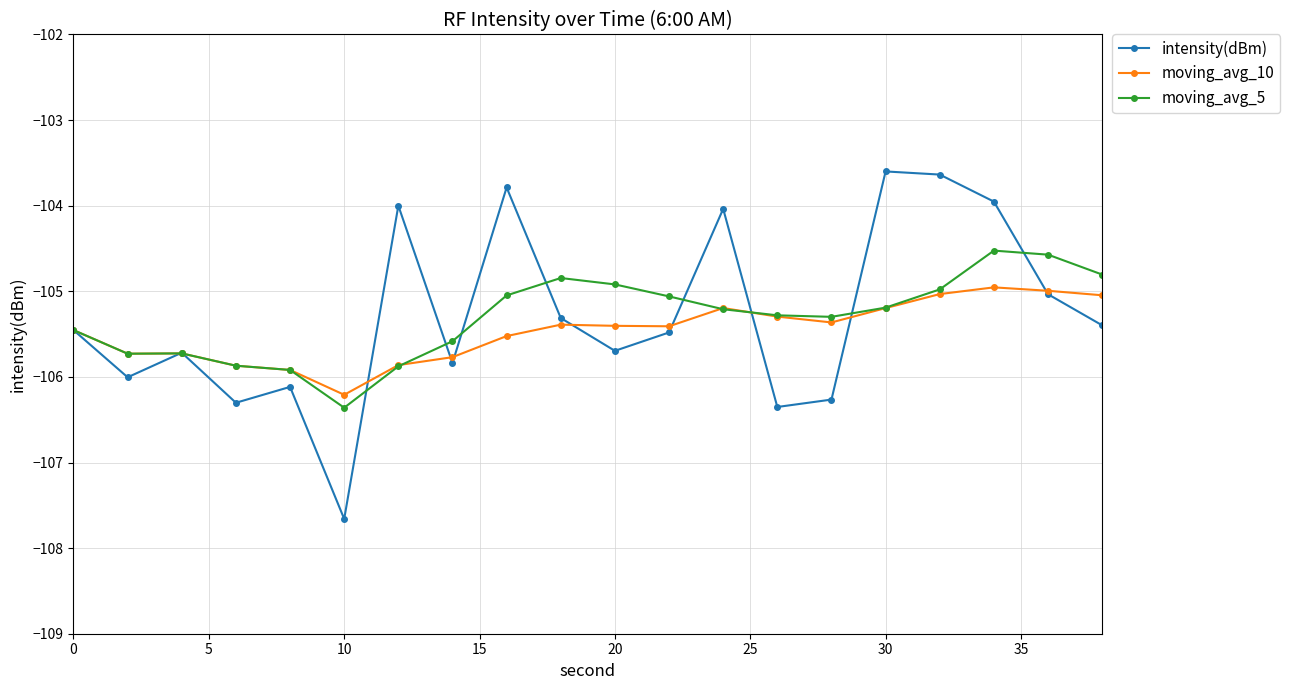

What are all the series names shown in the legend?

intensity(dBm), moving_avg_10, moving_avg_5